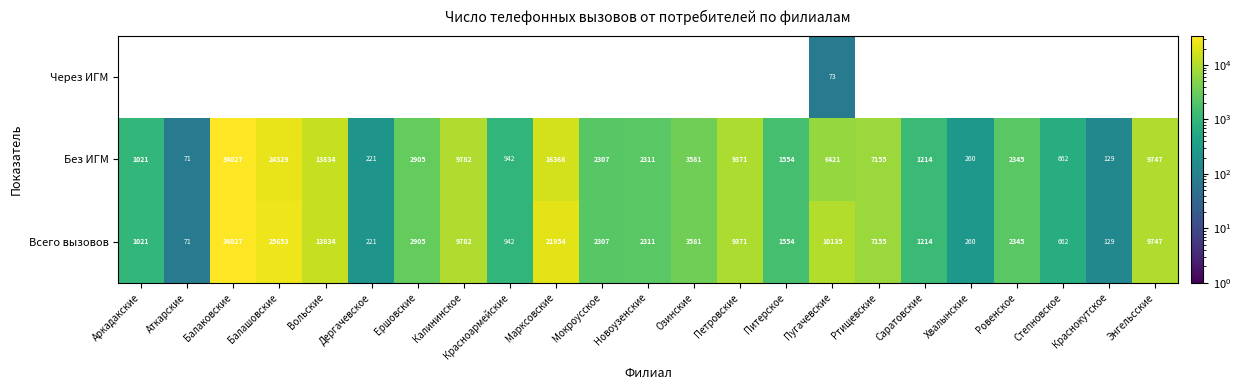

Between Энгельсские and Хвалынские, which is larger?

Энгельсские